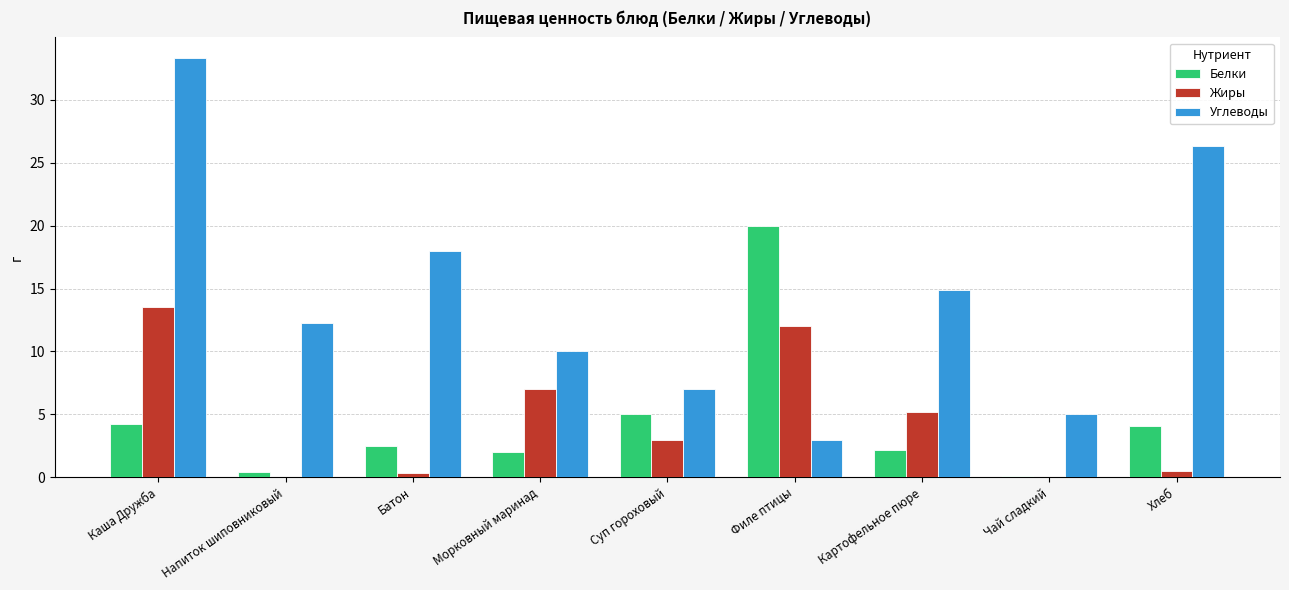

What is the sum of the Углеводы values at Хлеб and Суп гороховый?

33.3